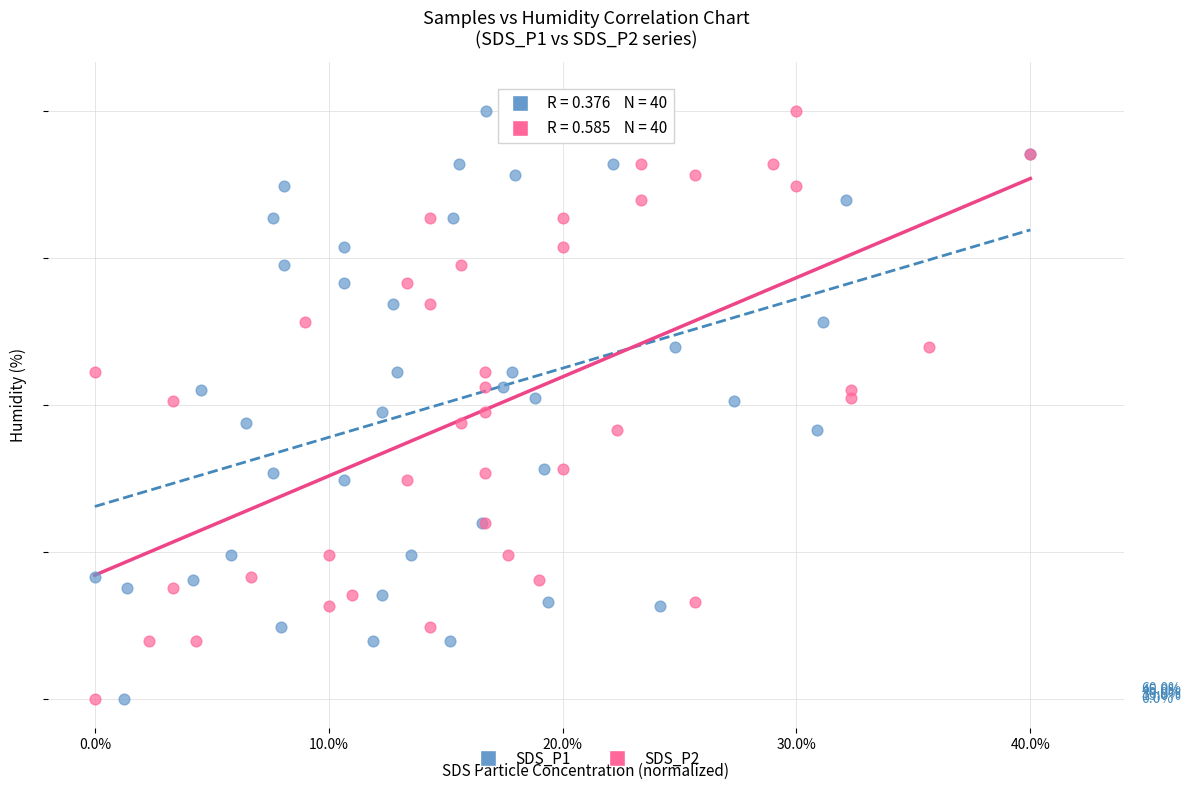

What are all the series names shown in the legend?

SDS_P1, SDS_P2